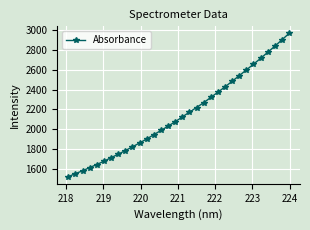

How many data points does each series have?

32